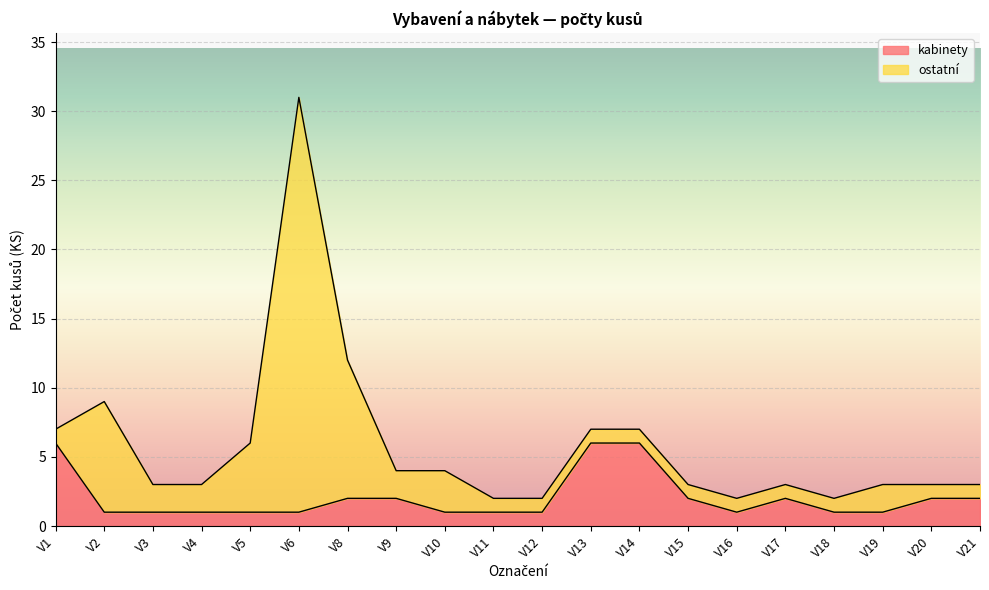

True or false: the data shows 1 at V18.

False